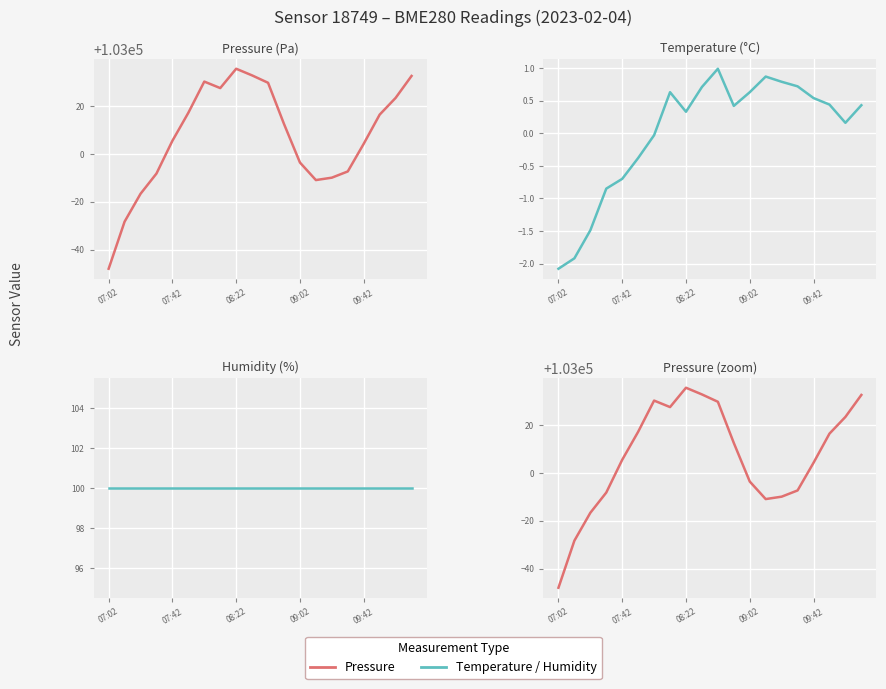

Which has a higher value, 07:02 or 07:42?

07:42